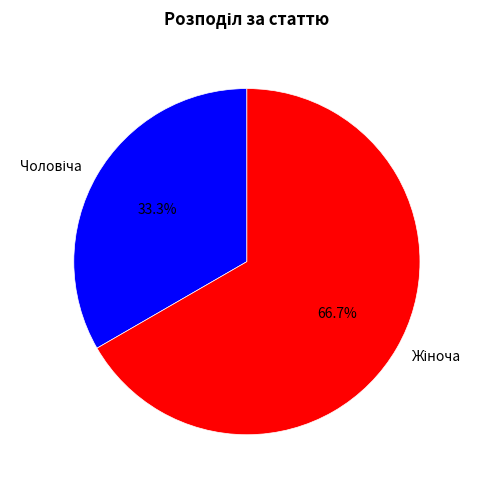

How many slices are in this pie chart?

2